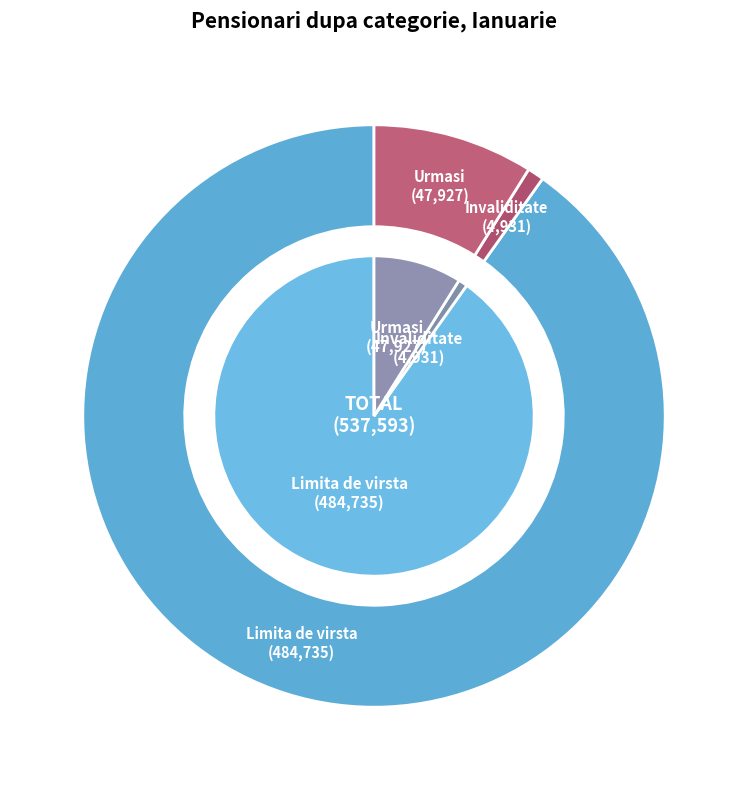

Is it true that Invaliditate is 8% of the pie?

False